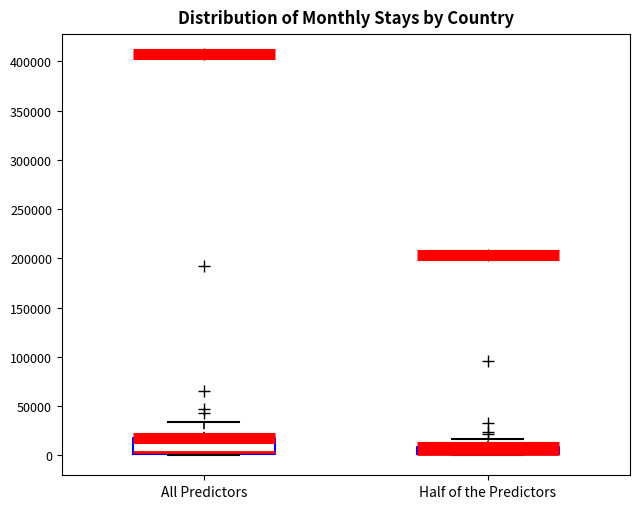

Reading left to right, transcribe this box plot: for each box, give where its median line is, the range the box spans, and where its two whiskers end, as read against the y-axis. The values are not printed on the chart, so give them approximately, as read against the axis.

All Predictors: median 5000 (drawn on the box's lower edge), box 0 to 20000, whiskers 0 (just below the box's lower edge) to 35000
Half of the Predictors: median 0 (drawn on the box's lower edge), box 0 to 10000, whiskers 0 to 15000